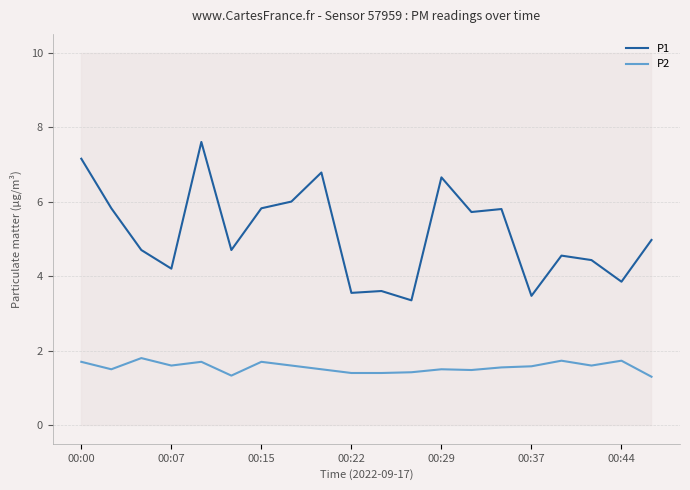

What is the average value of the P2 series?

1.6